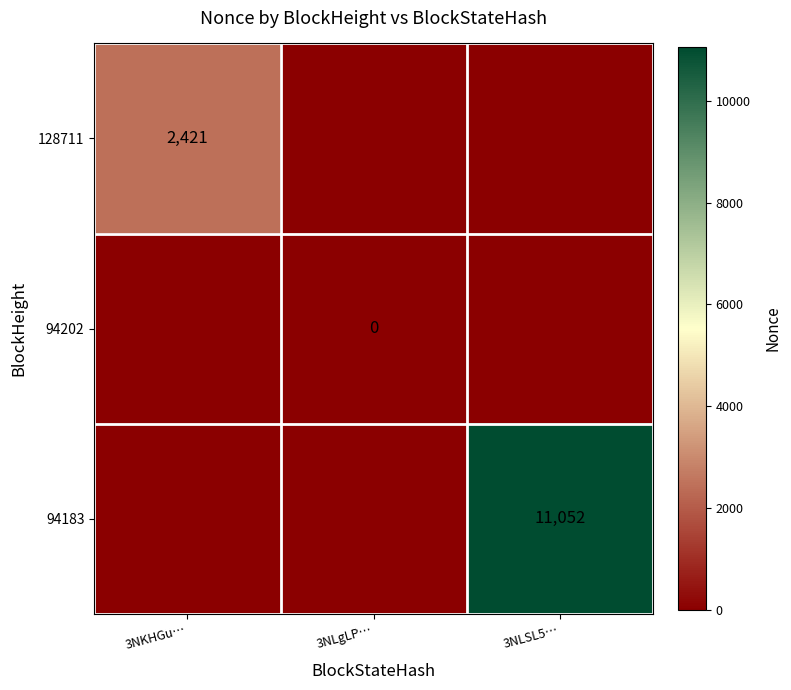

The value of 94183 at 3NLSL5… is 11052. True or false?

True